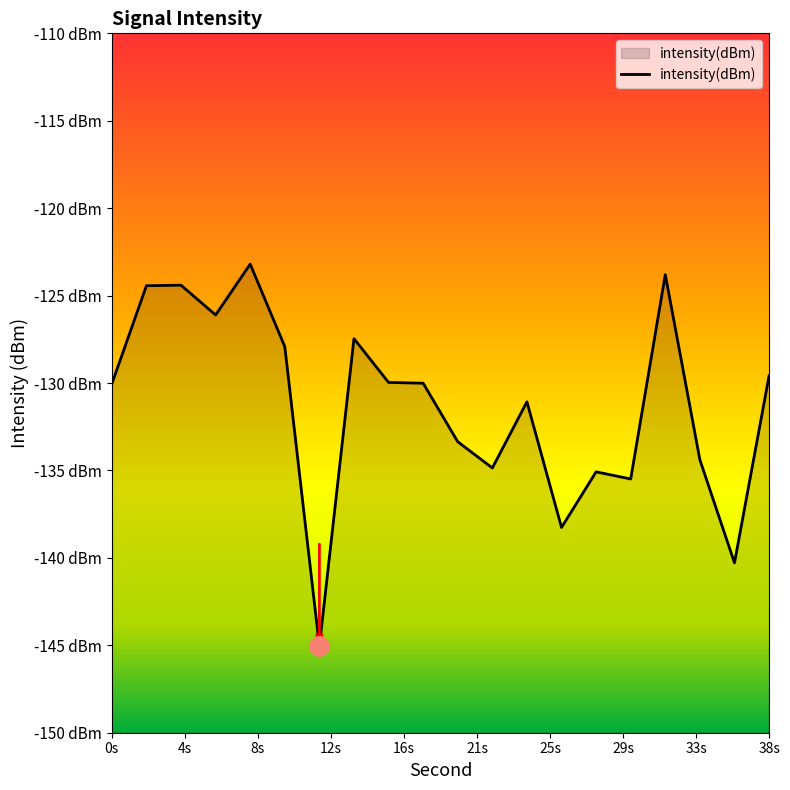

How many series are shown in this chart?

1